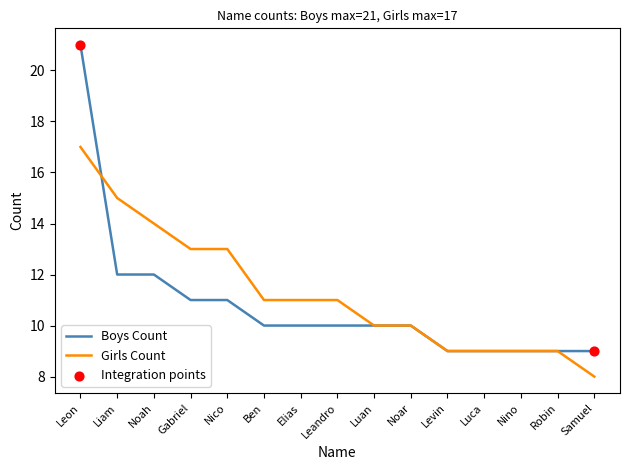

Which series has the widest spread of values?

Boys Count